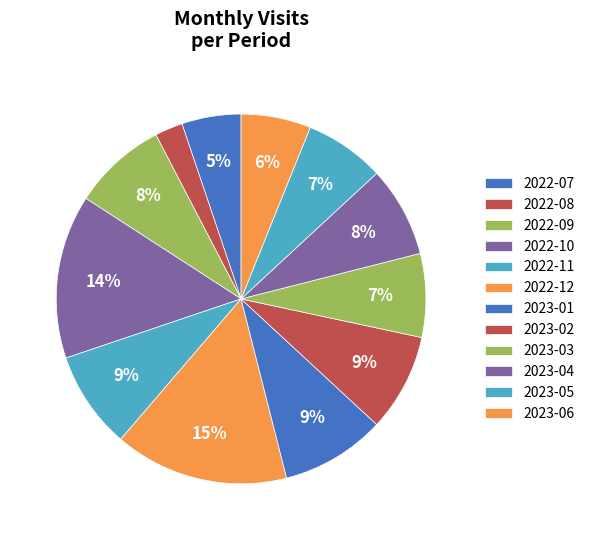

Which category has the biggest portion of the pie?

2022-12